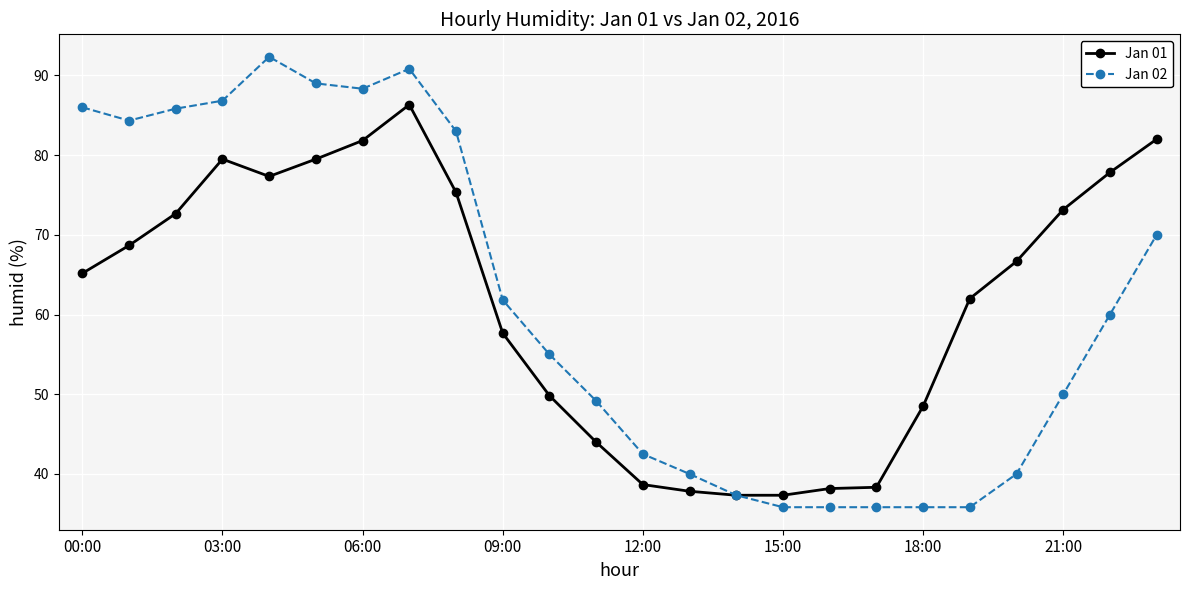

What is the value of the Jan 02 point at the 19th from the left?

35.8